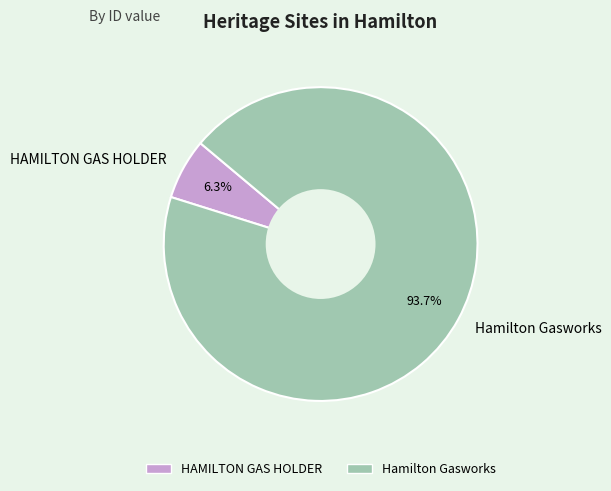

Between Hamilton Gasworks and HAMILTON GAS HOLDER, which is larger?

Hamilton Gasworks